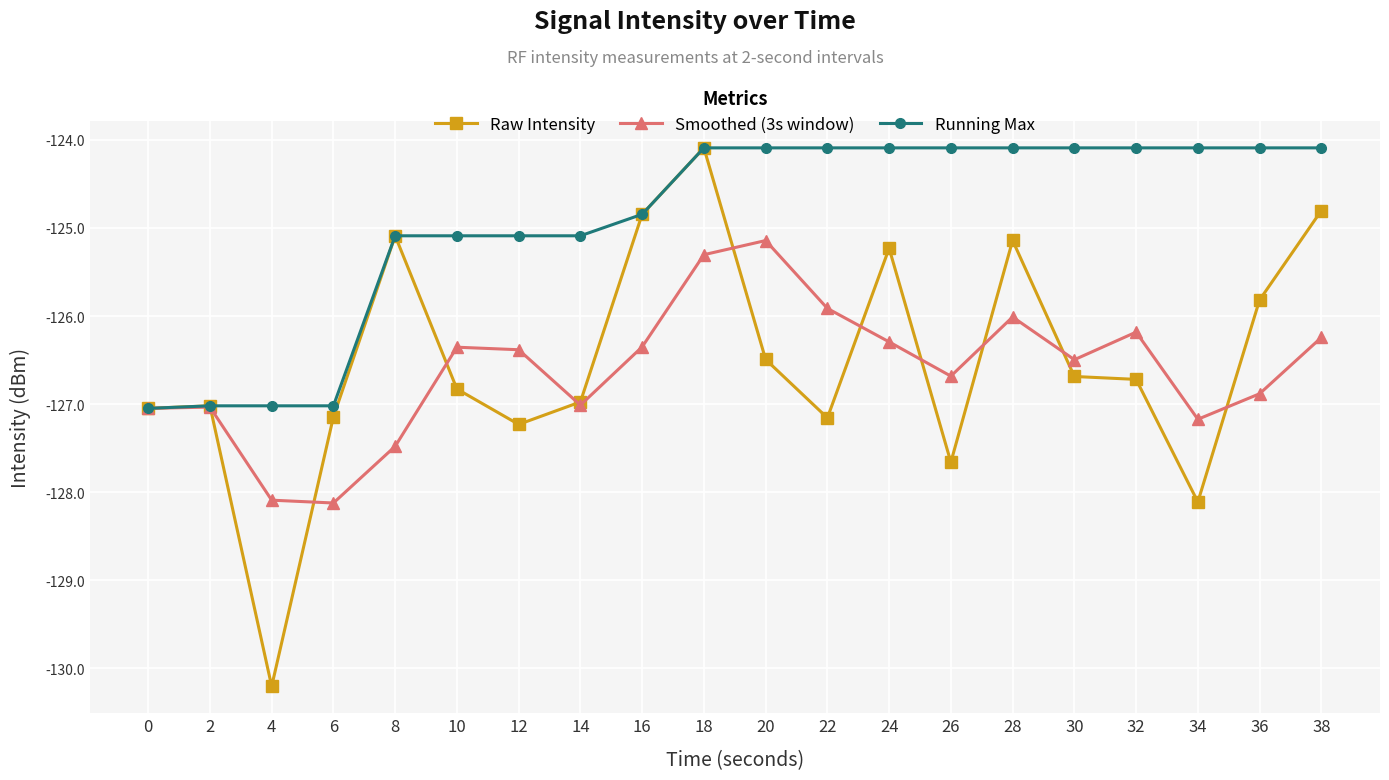

What are all the series names shown in the legend?

Raw Intensity, Smoothed (3s window), Running Max